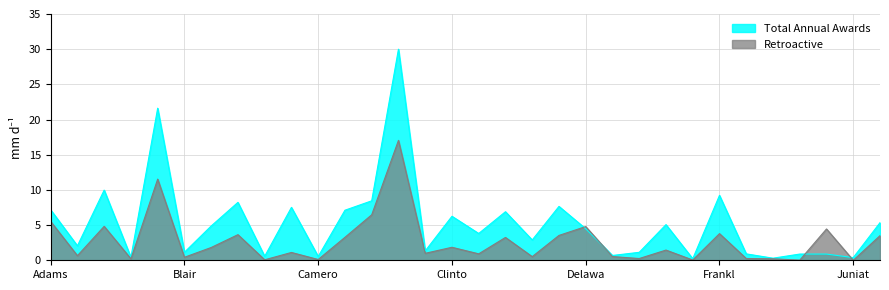

What position from the right is Lackawanna?

1